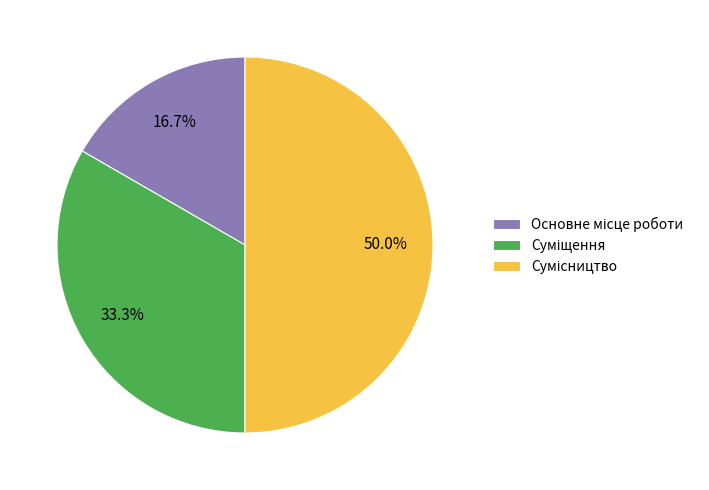

What percentage is the Сумісництво slice, to the nearest percent?

50%